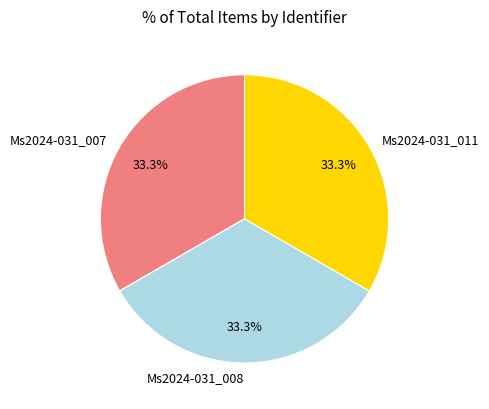

How much of the chart is everything except Ms2024-031_007?

66.7%